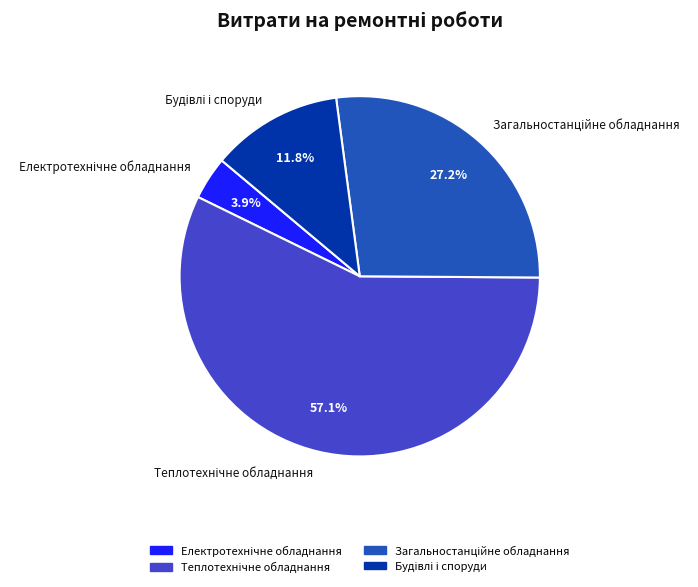

Is there a majority slice in this chart?

Yes